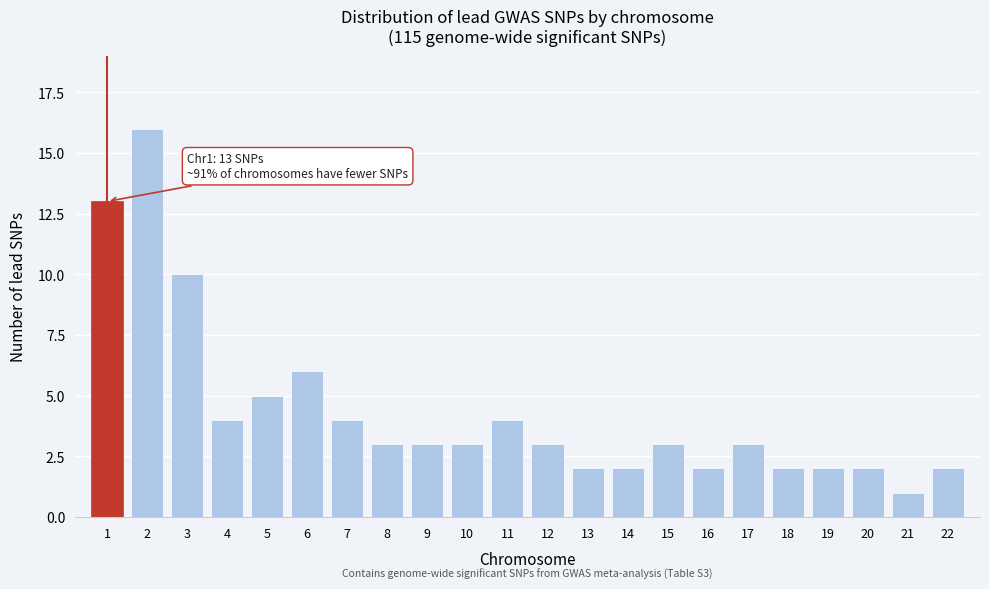

Reading right to left, what are all the values shown in this chart?

22=2	21=1	20=2	19=2	18=2	17=3	16=2	15=3	14=2	13=2	12=3	11=4	10=3	9=3	8=3	7=4	6=6	5=5	4=4	3=10	2=16	1=13